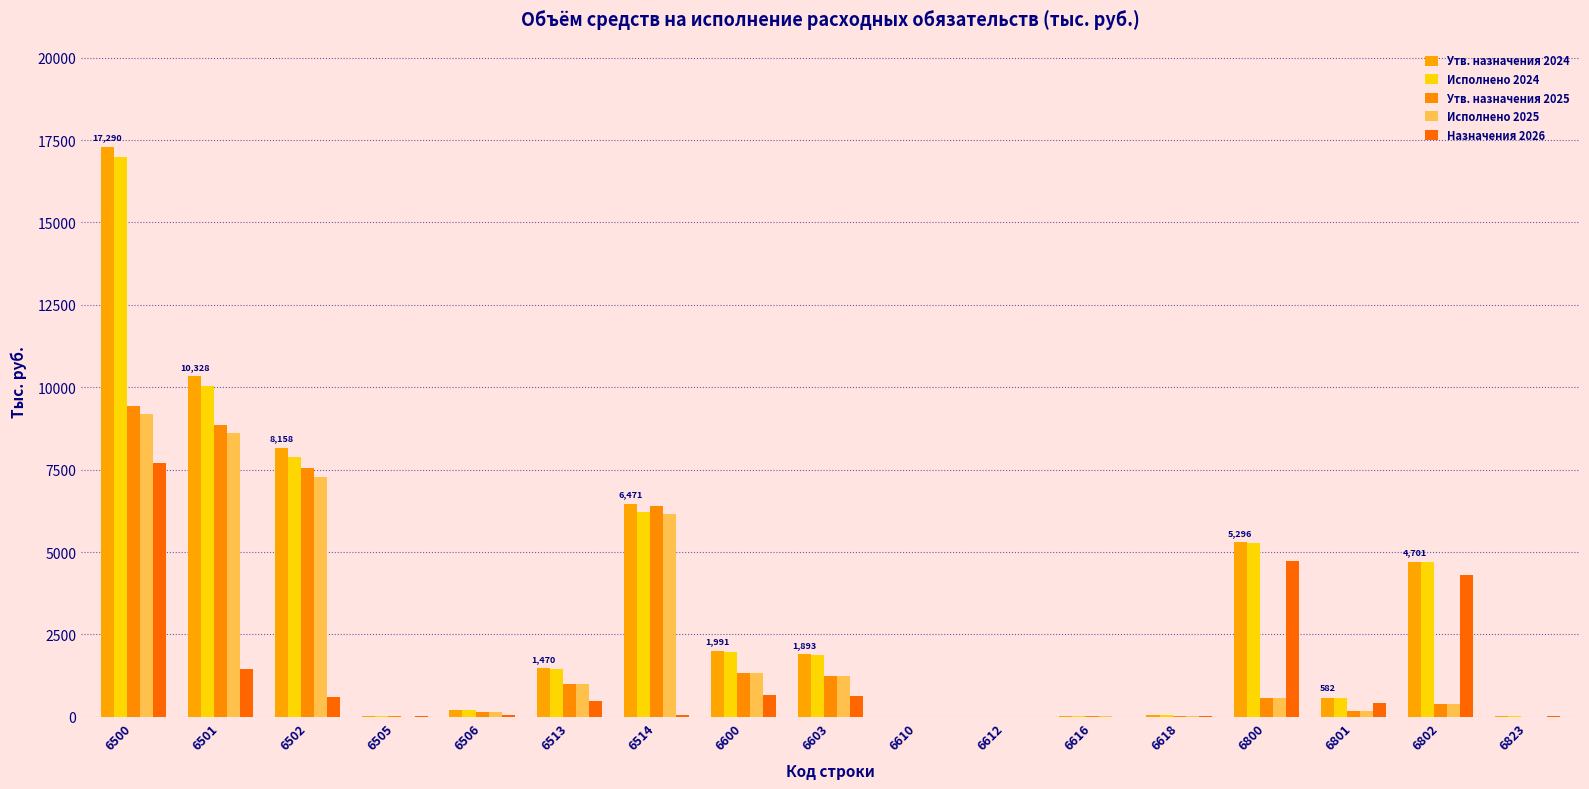

What is the difference between the highest and lowest values at 6616?

32.8